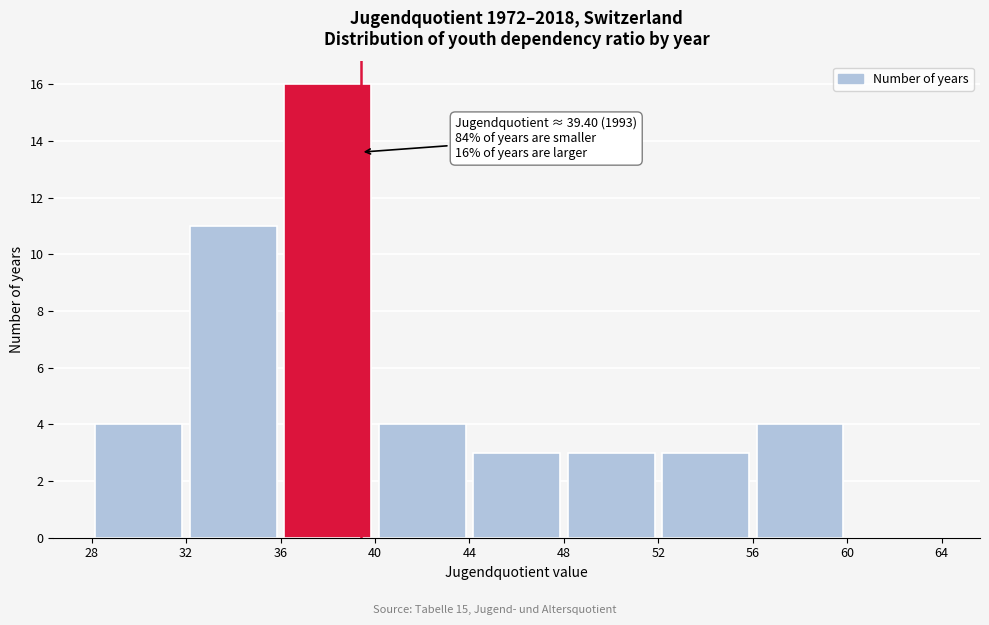

Over which range of the x-axis is the bar tallest?

36 to 40